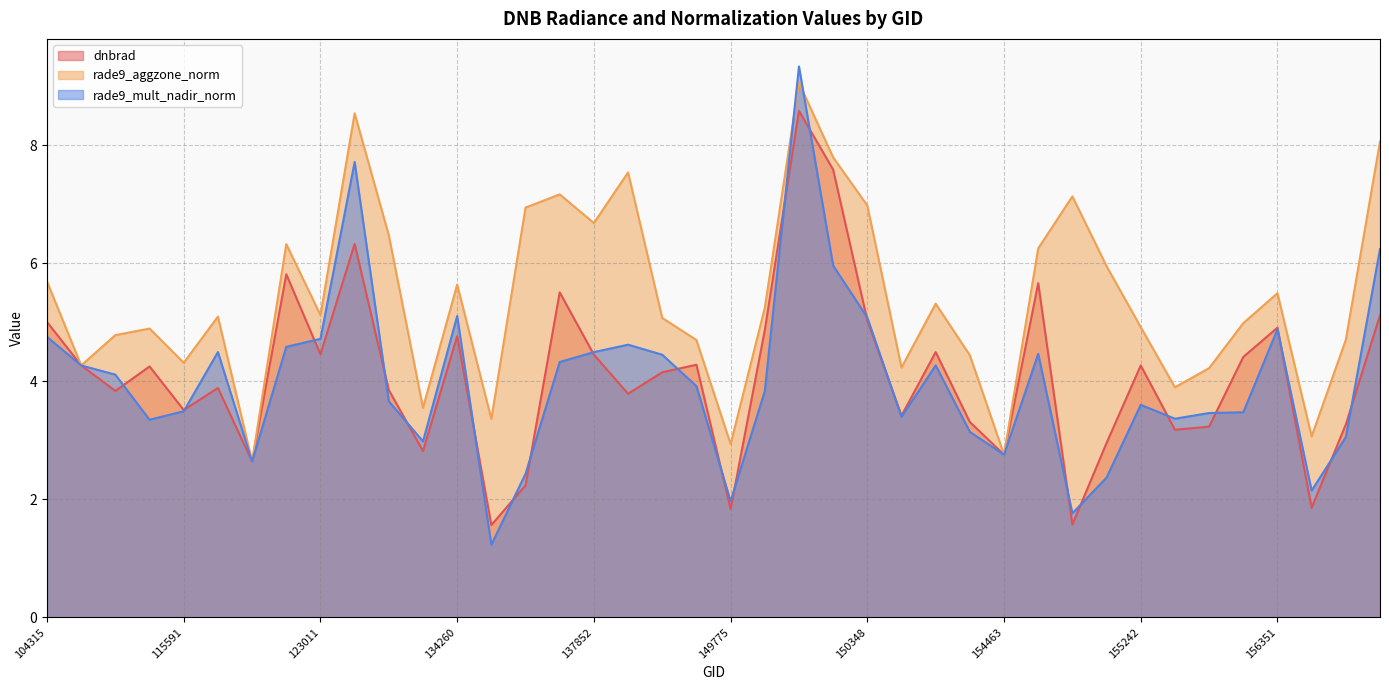

What is the spread (max minus min) of values at 143488?

0.9